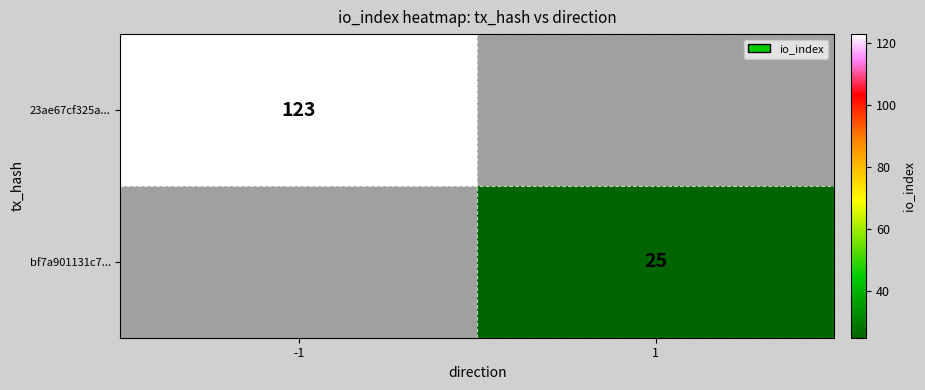

True or false: bf7a901131c7... has a value of 7.9 at 1.

False